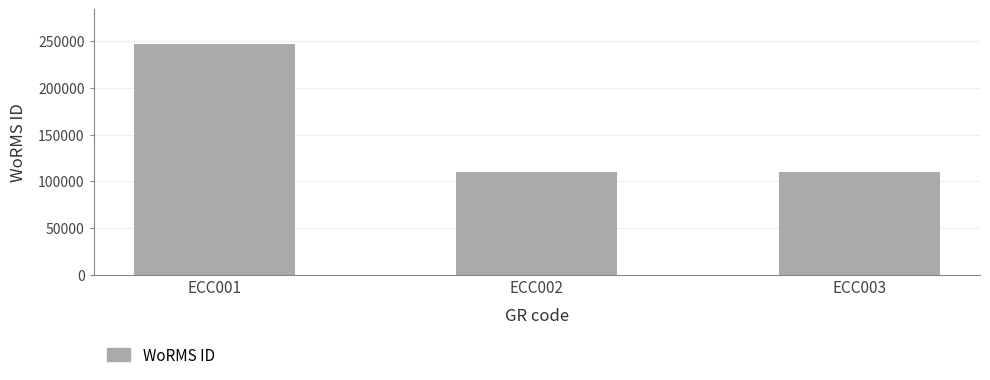

The value at ECC001 is 165131. True or false?

False